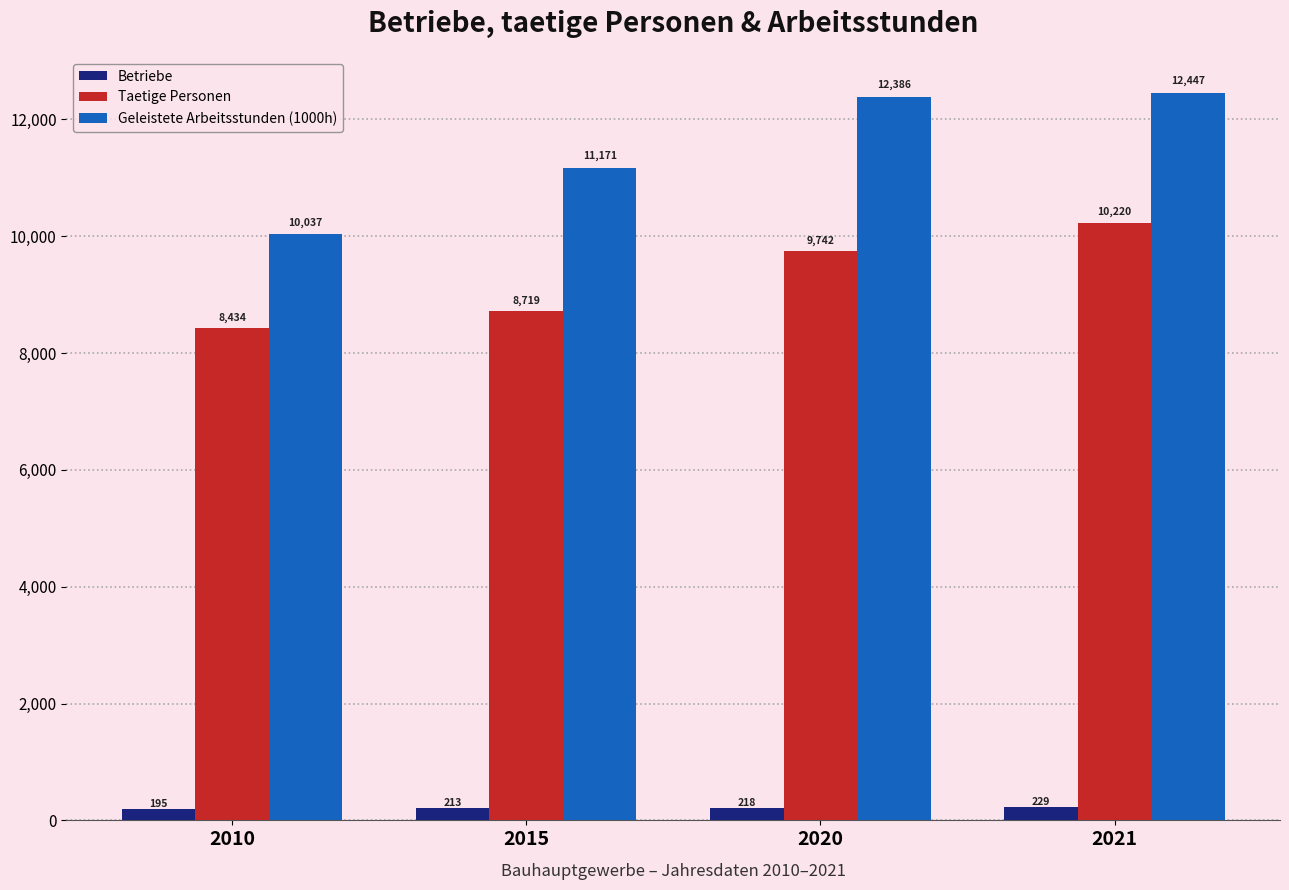

Reading left to right, transcribe all the data shown in this chart.

Betriebe: 195	213	218	229
Taetige Personen: 8434	8719	9742	10220
Geleistete Arbeitsstunden (1000h): 10037	11171	12386	12447